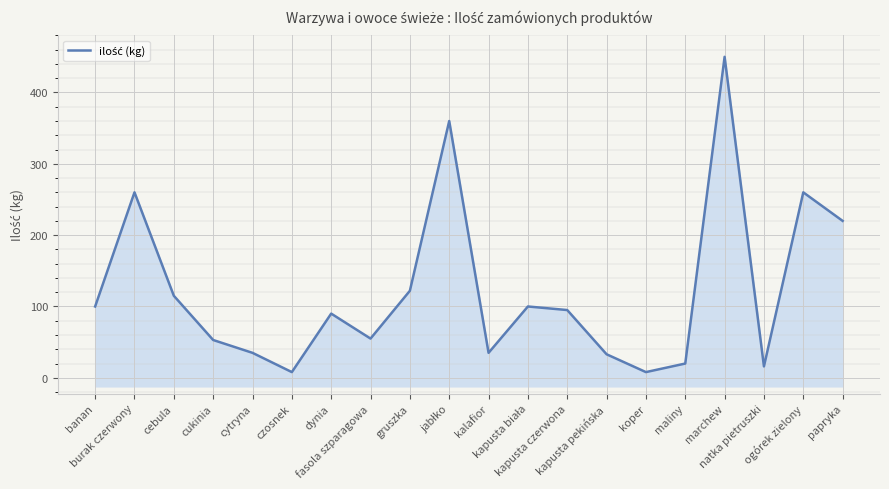

Approximately how many times larger is the value at kalafior compared to kapusta czerwona?

0.4